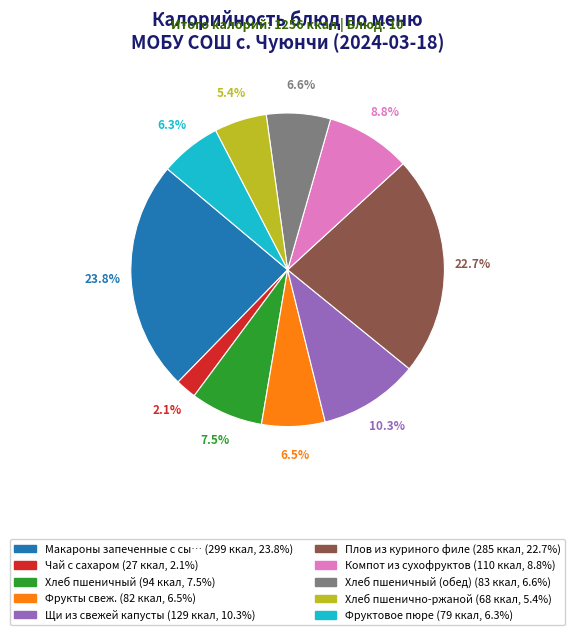

Is there a majority slice in this chart?

No